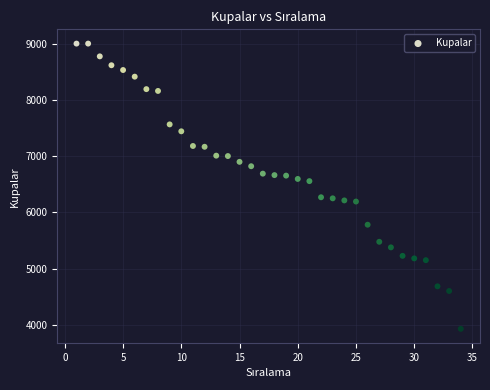

What is the range of X values (max minus min)?

33